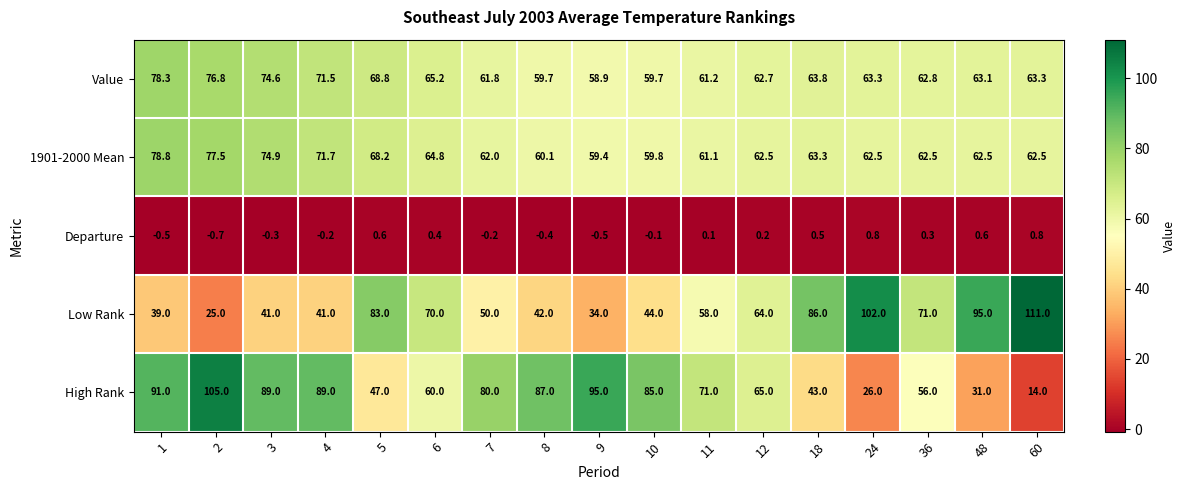

What is the sum of the Value values at 11 and 7?

123.0